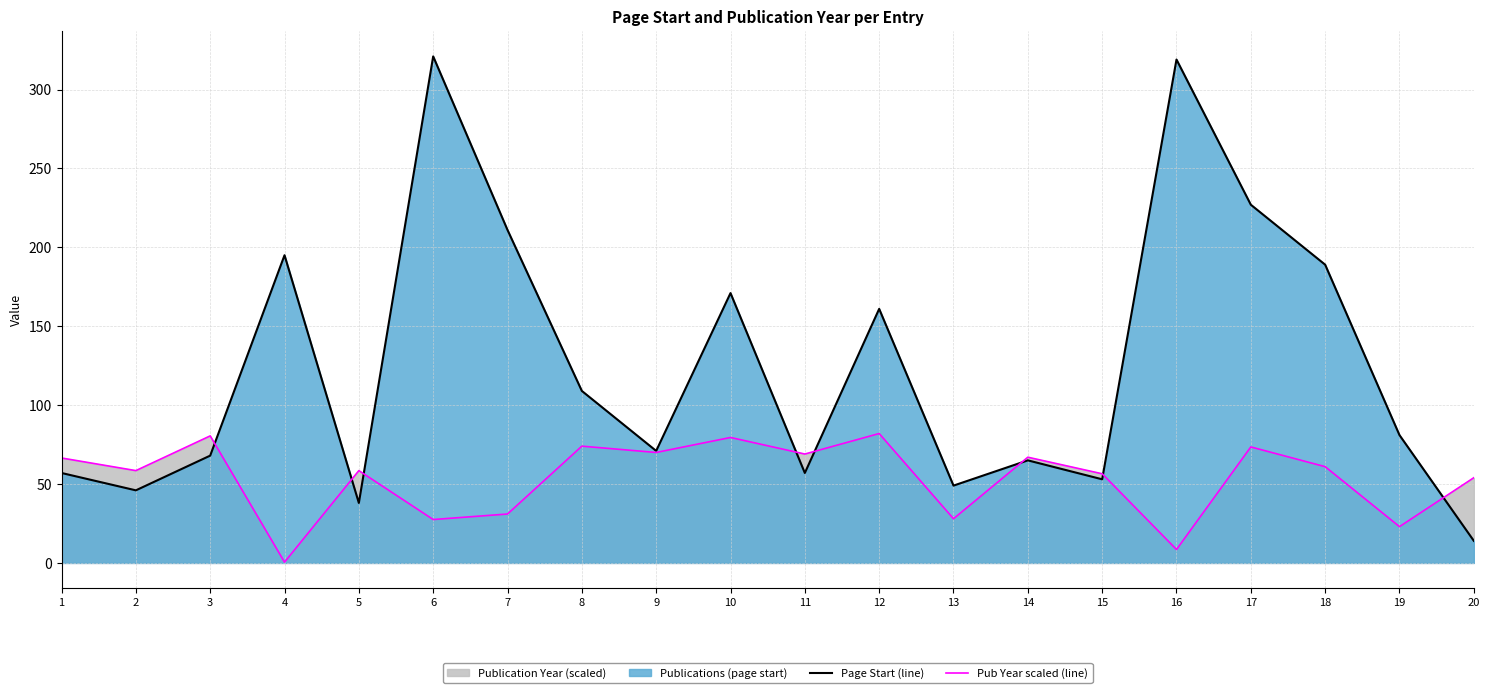

How many data points does each series have?

20